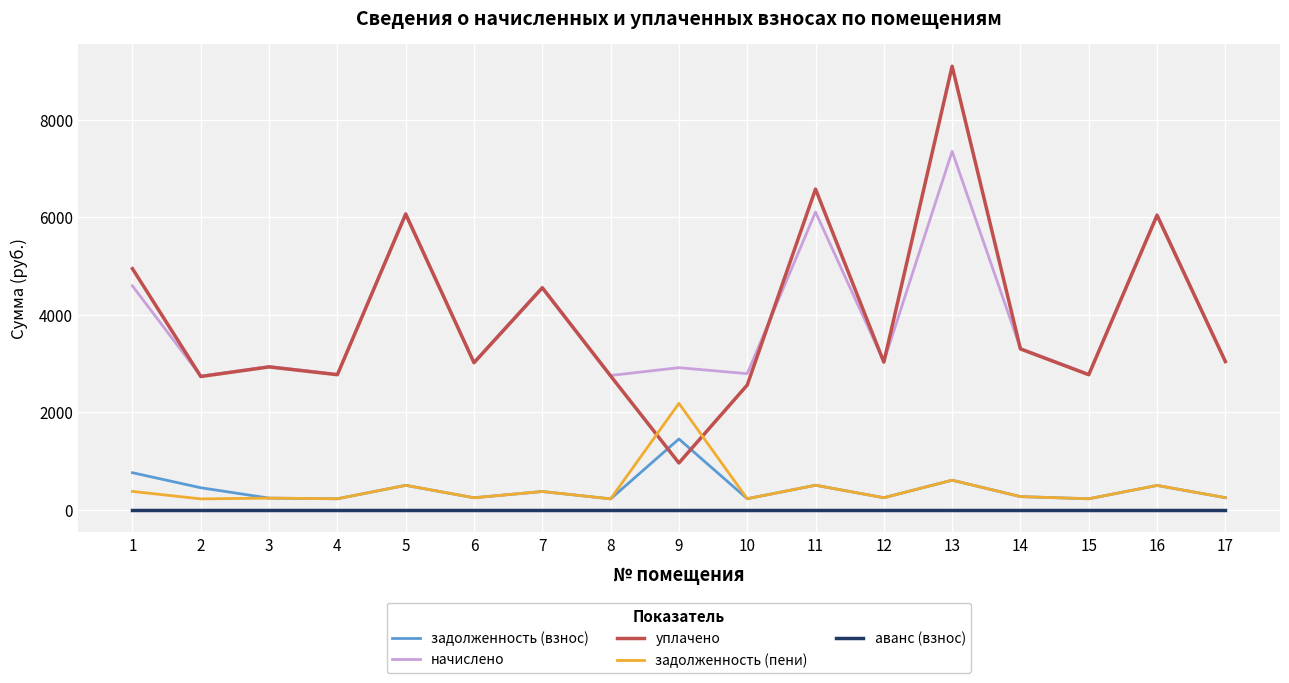

The value of уплачено at 6 is 3019.2. True or false?

True